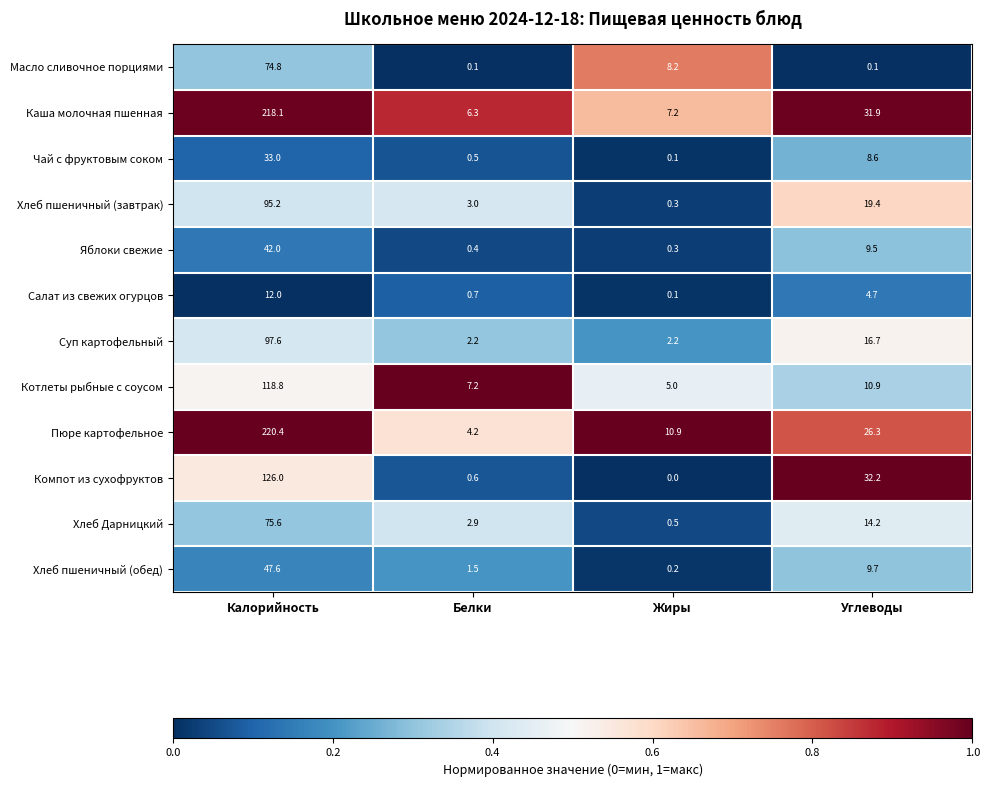

At which category does the chart reach its minimum across all series?

Жиры